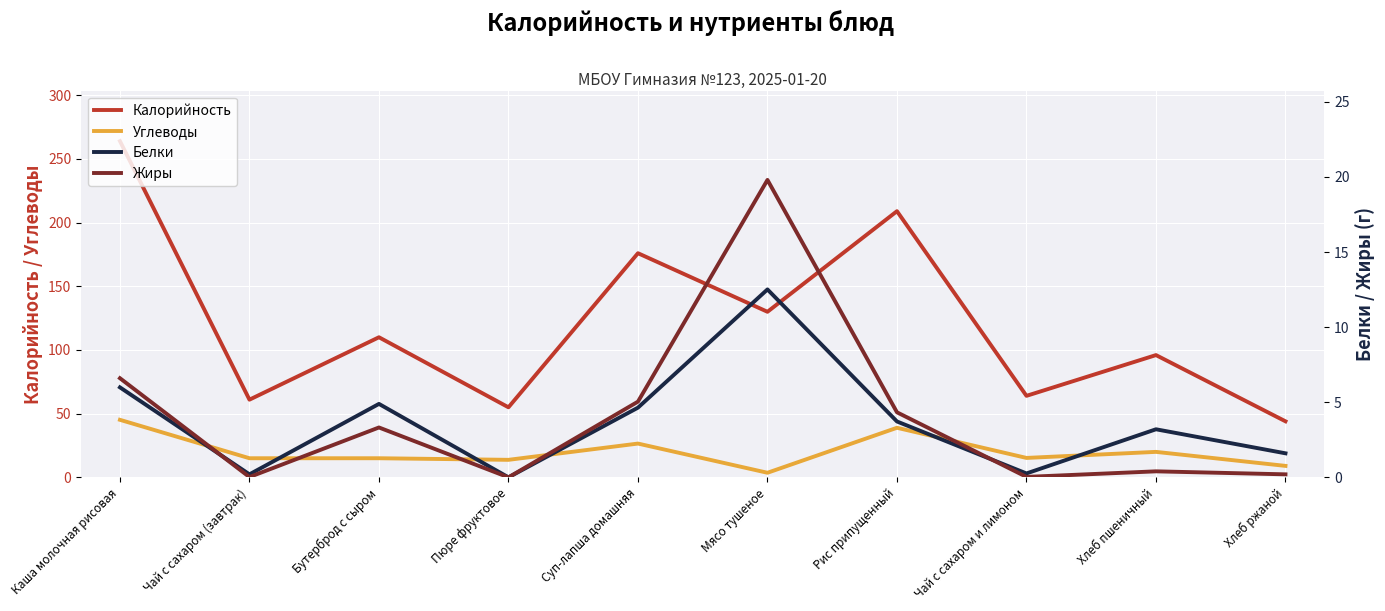

True or false: Белки and Калорийность cross at least once.

False